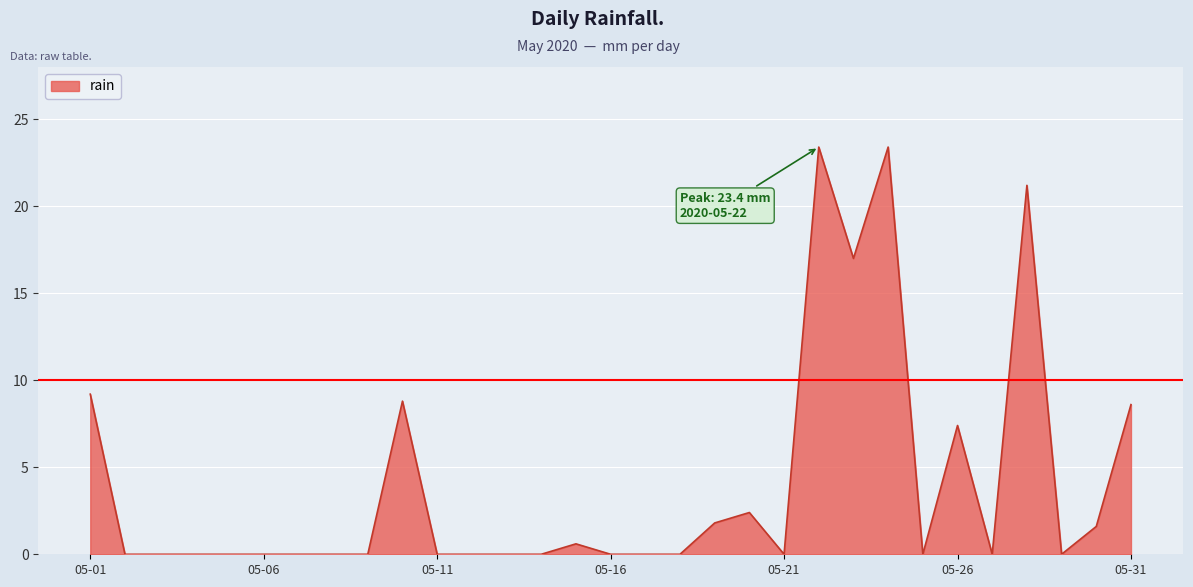

What is the difference between the maximum and minimum values?

23.4